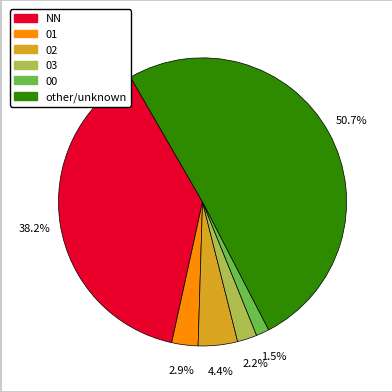

Which has a higher value, 01 or other?

other